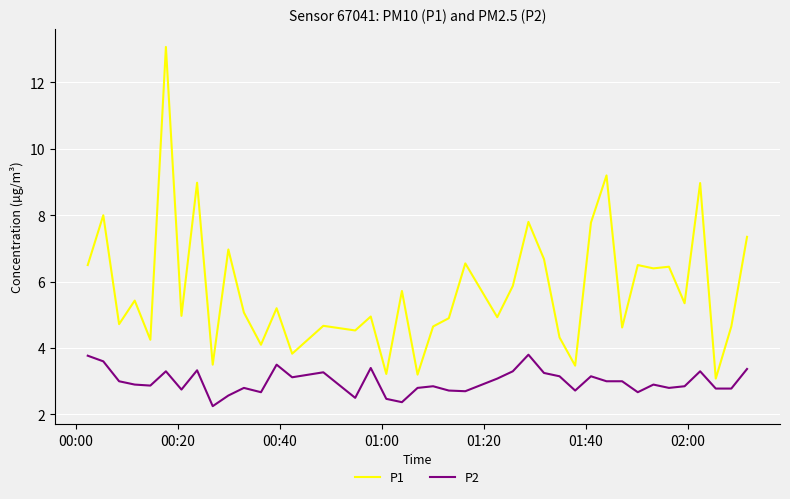

How many categories are shown in the chart?

40